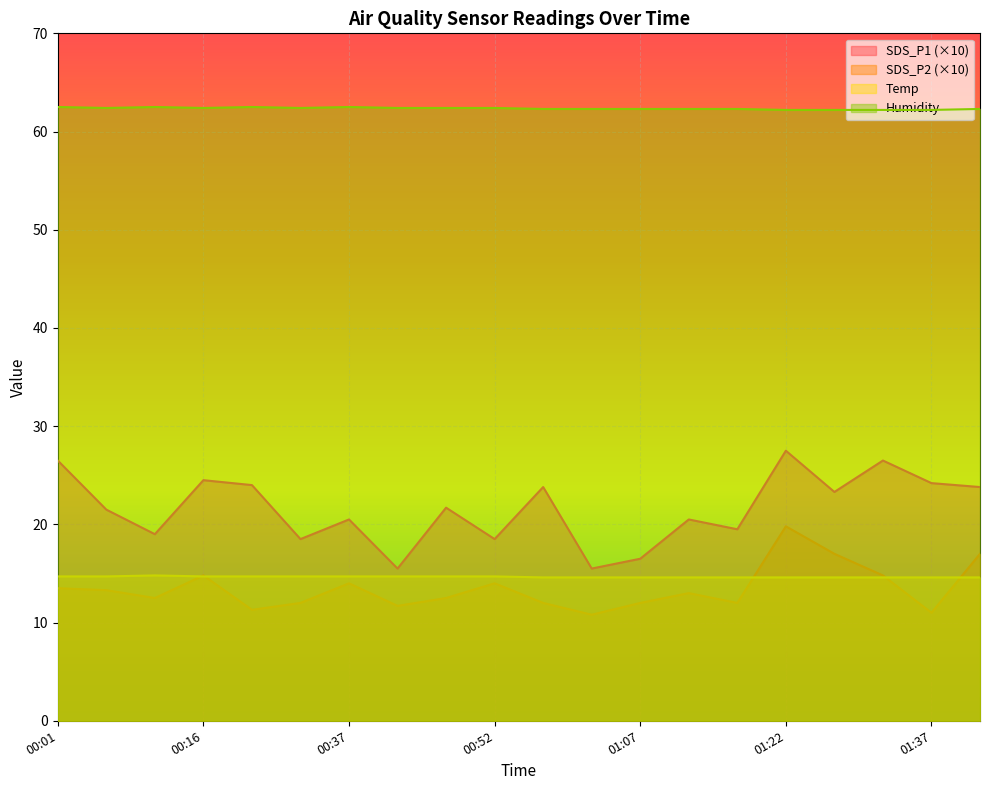

What is the sum of the Humidity values at 00:32 and 01:07?

124.7